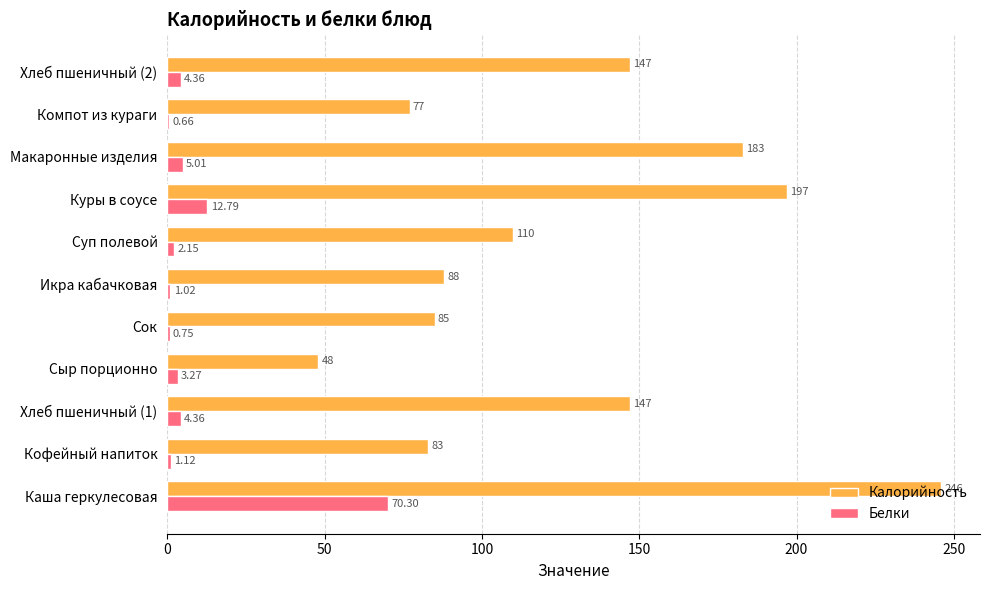

Which series has the widest spread of values?

Калорийность